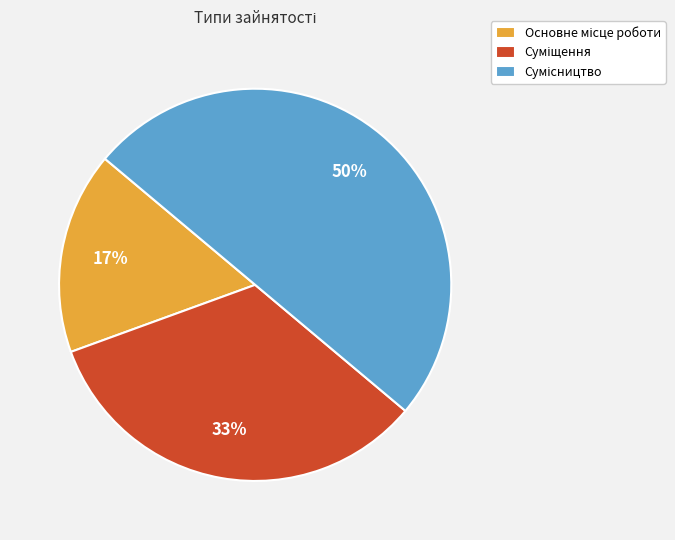

To the nearest percent, what is the difference between the largest and smallest slice percentages?

33%